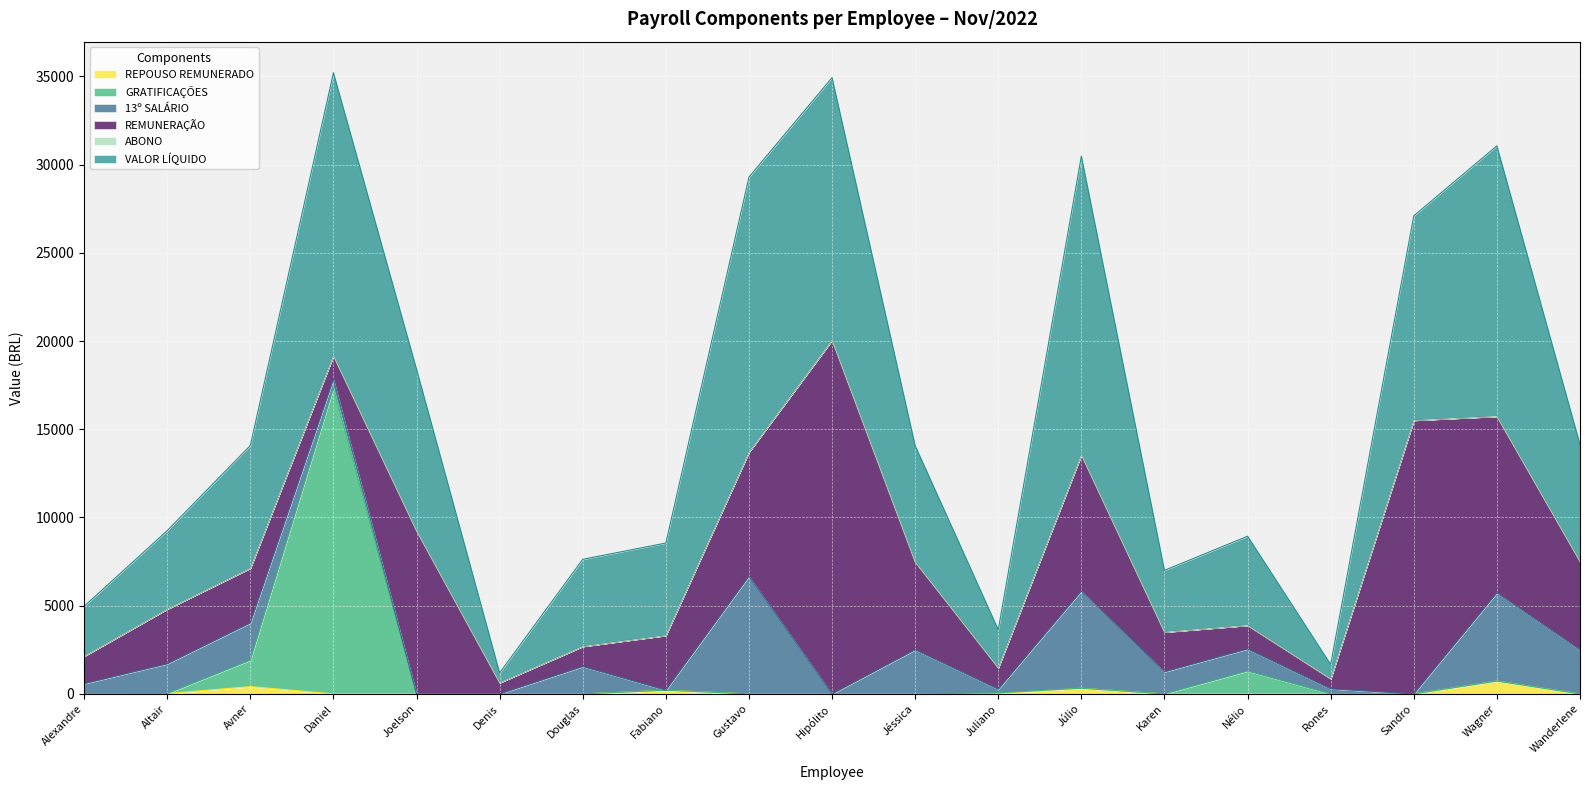

What is the total value across all series at Karen?

7001.8